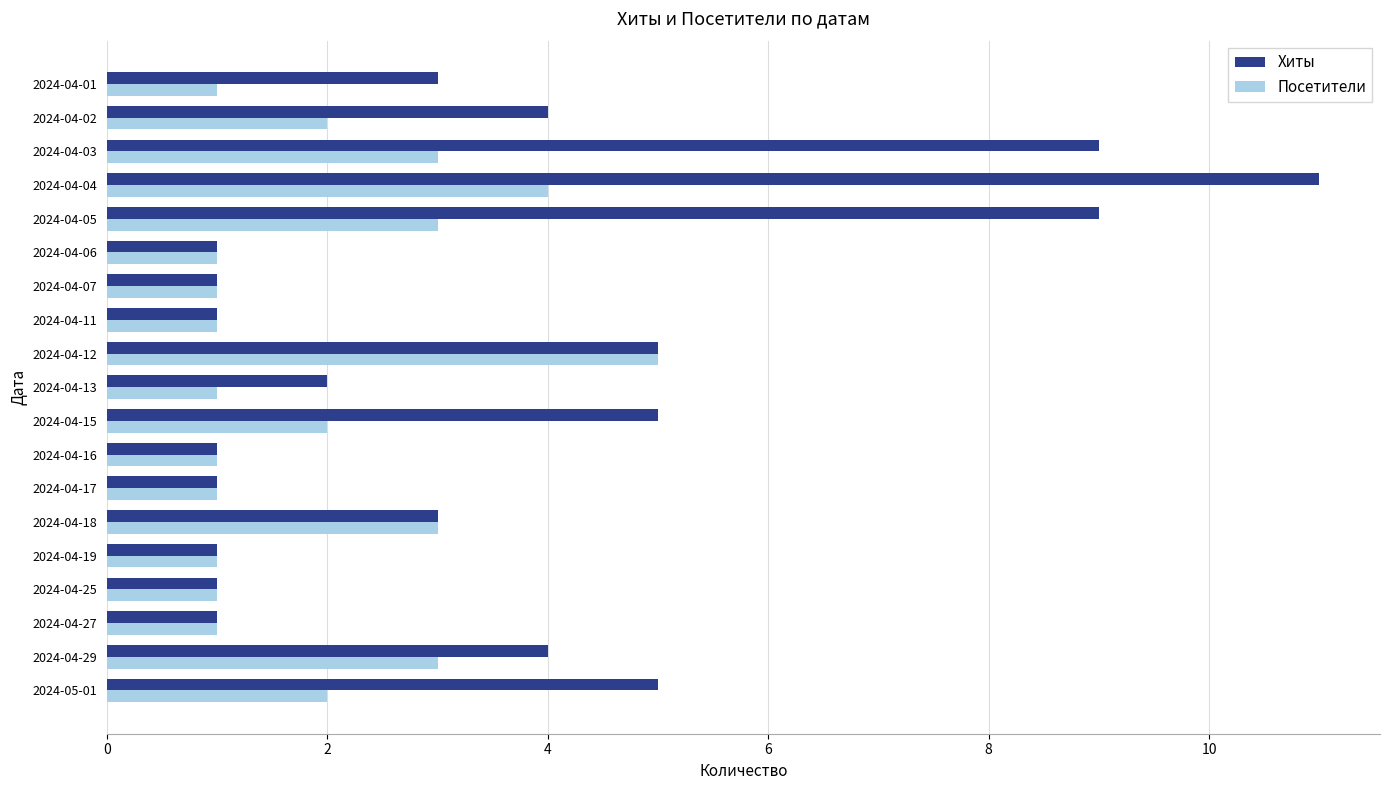

How many data points does each series have?

19